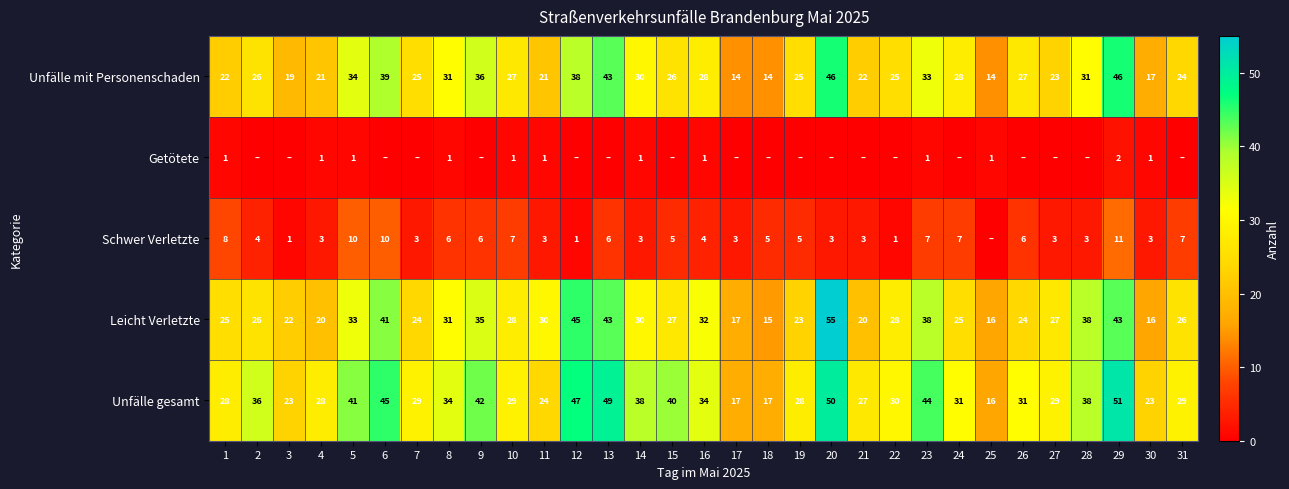

At which label does Leicht Verletzte reach its peak?

20